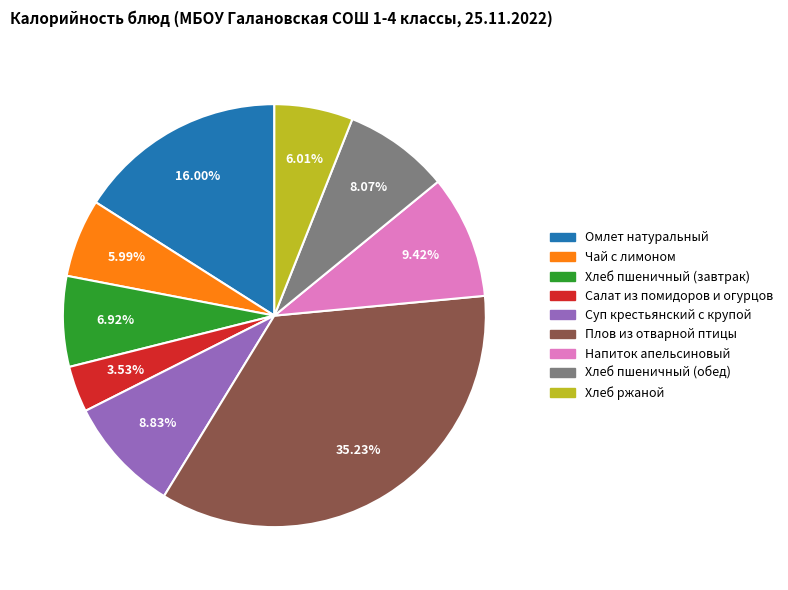

How many slices are in this pie chart?

9